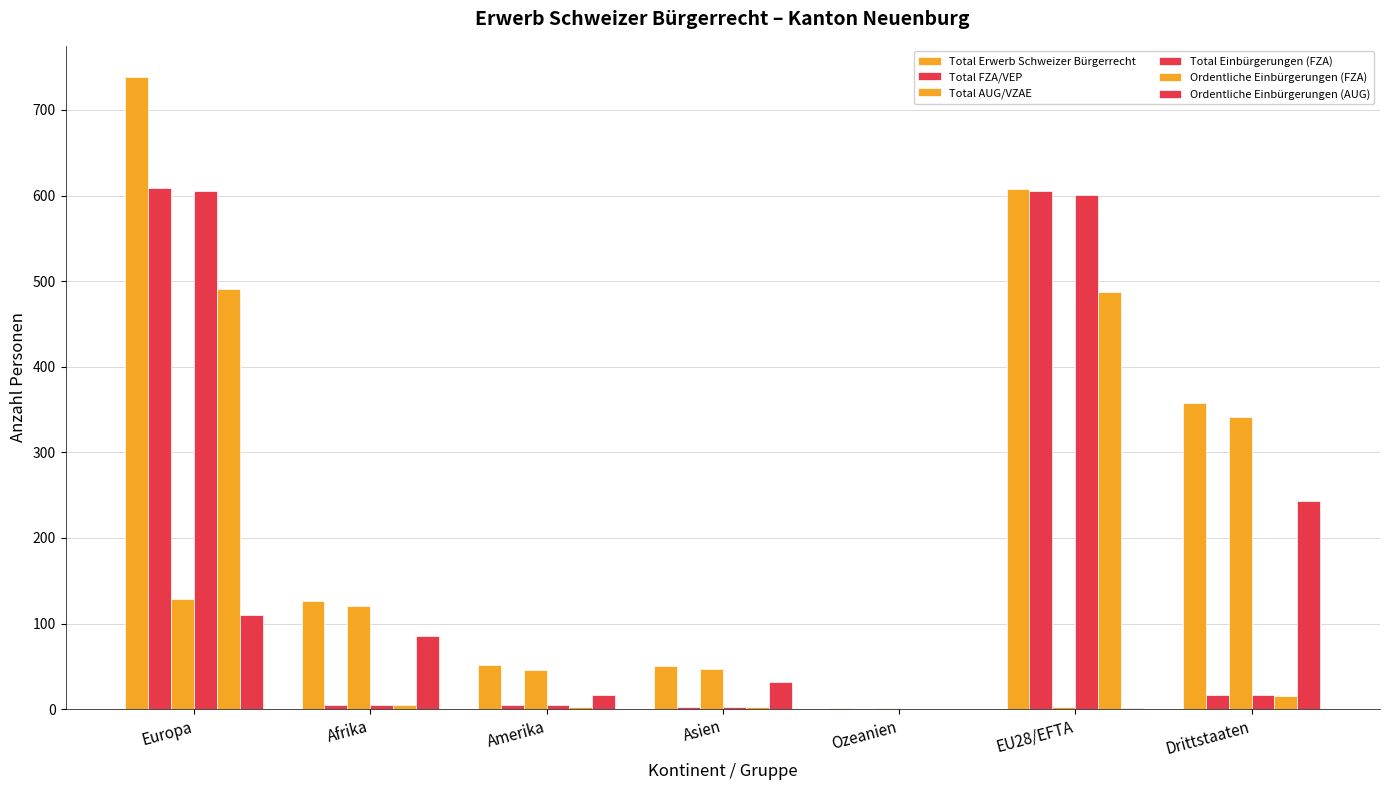

Is it true that Ordentliche Einbürgerungen (AUG) equals 1 at EU28/EFTA?

True